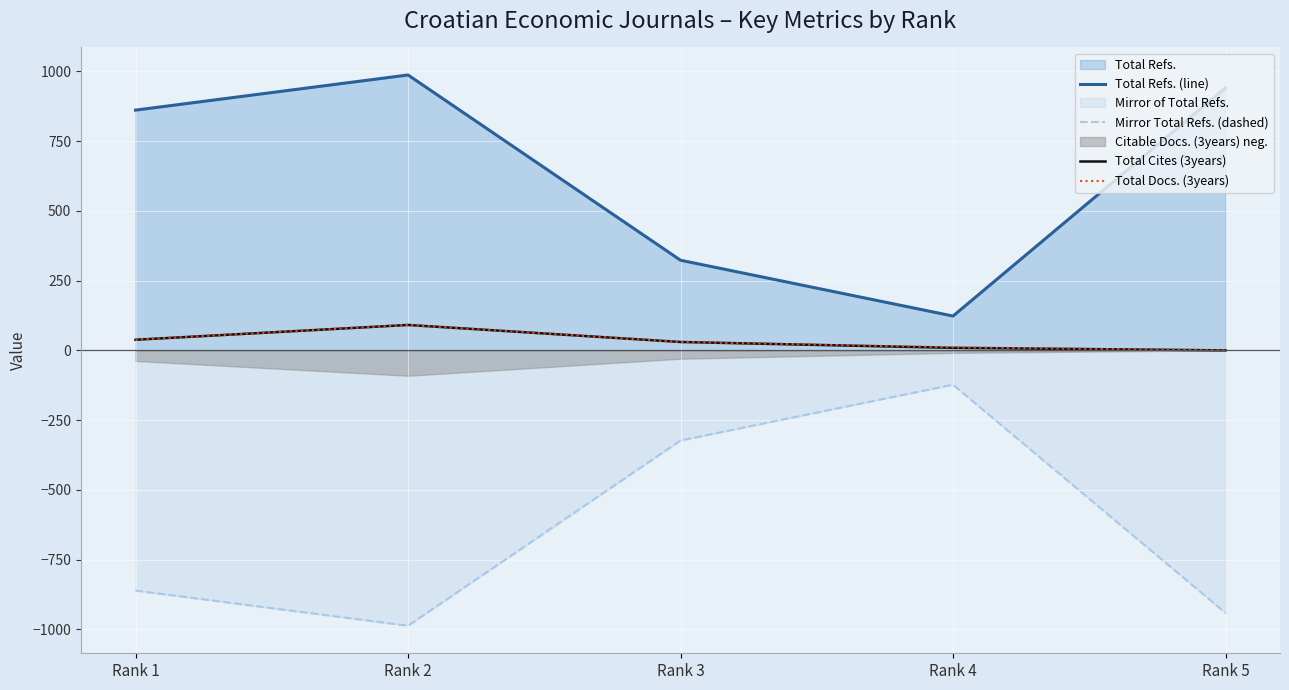

Reading left to right, what are all the values shown in this chart?

Total Refs. (line): 861	987	323	123	941
Mirror Total Refs. (dashed): -861	-987	-323	-123	-941
Total Cites (3years): 38	91	30	9	0
Total Docs. (3years): 38	91	30	11	0